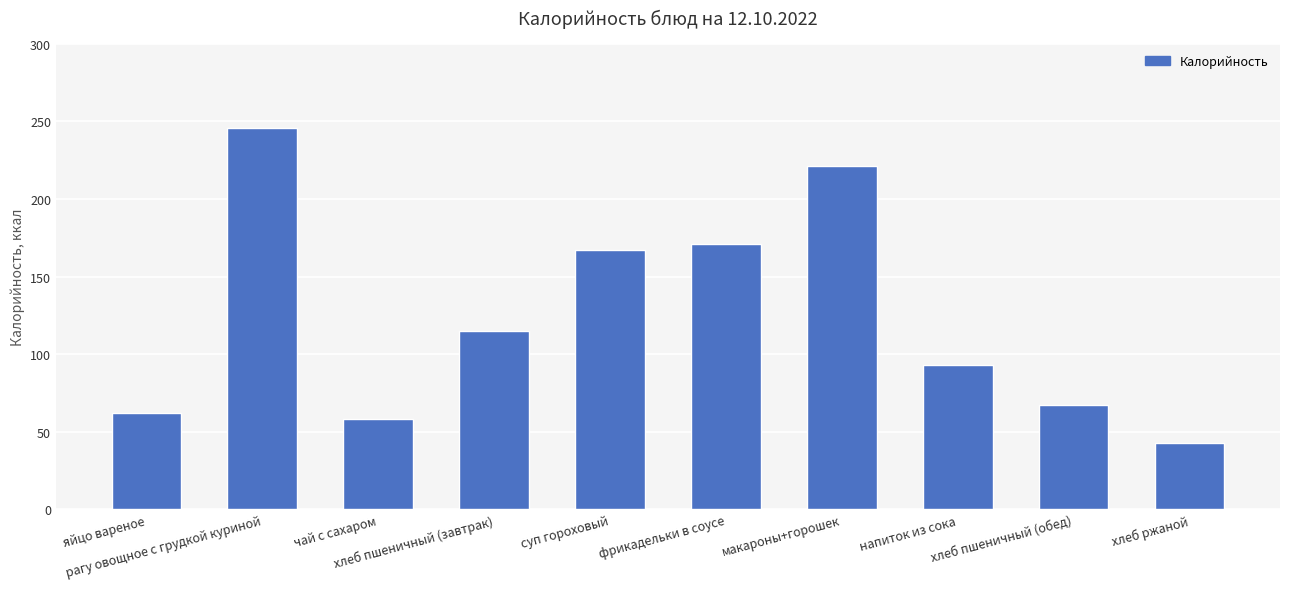

Which label corresponds to the largest value in the chart?

рагу овощное с грудкой куриной